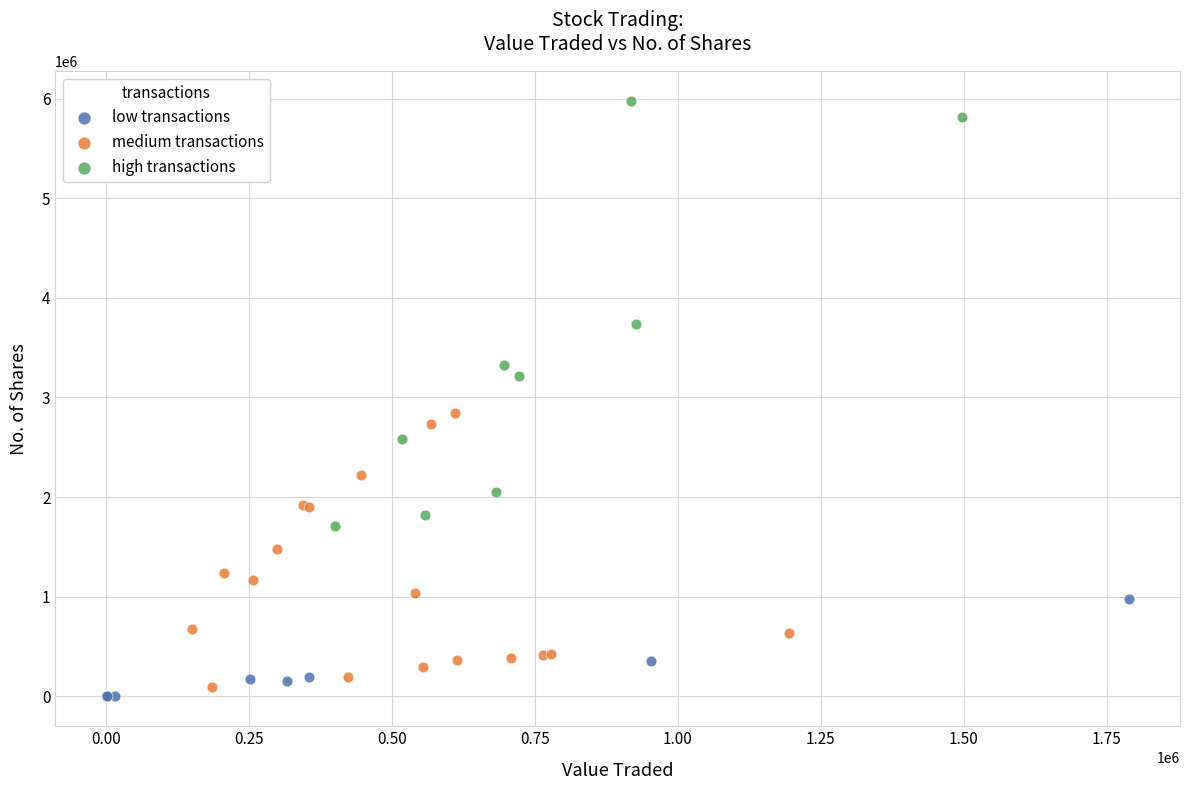

Which series has the largest Y range (max minus min)?

high transactions